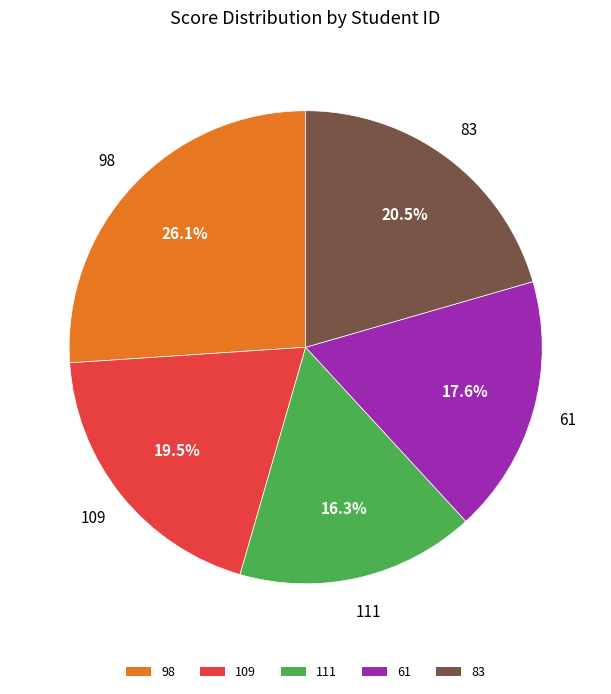

Combined, do 111 and 98 account for over 50%?

No